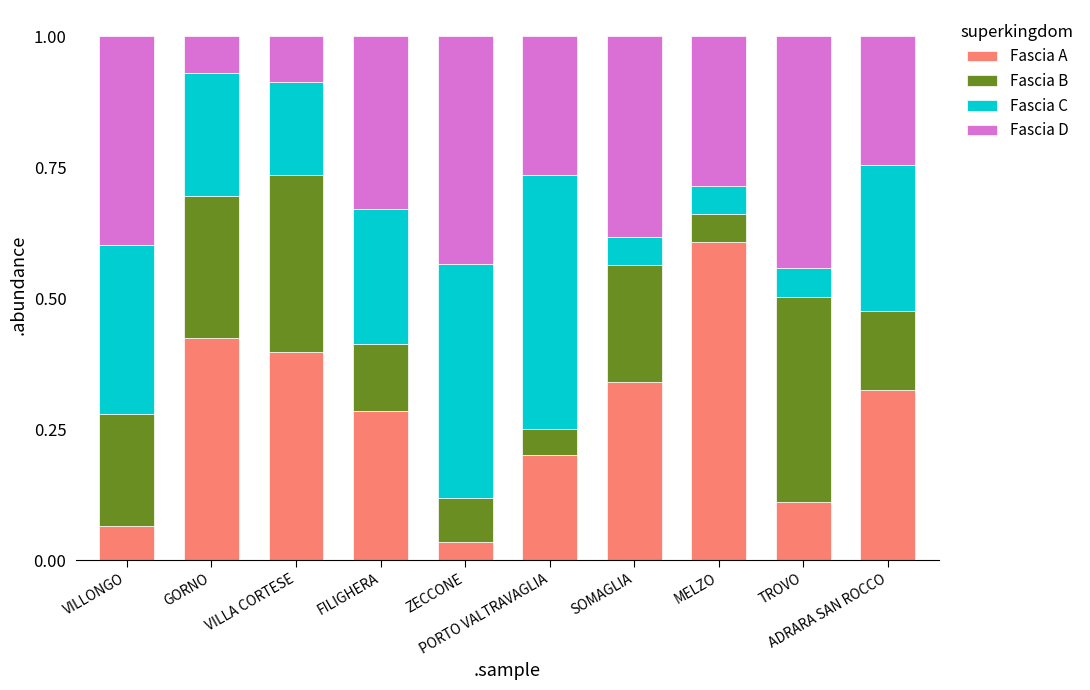

What is the maximum value for Fascia A?

0.6